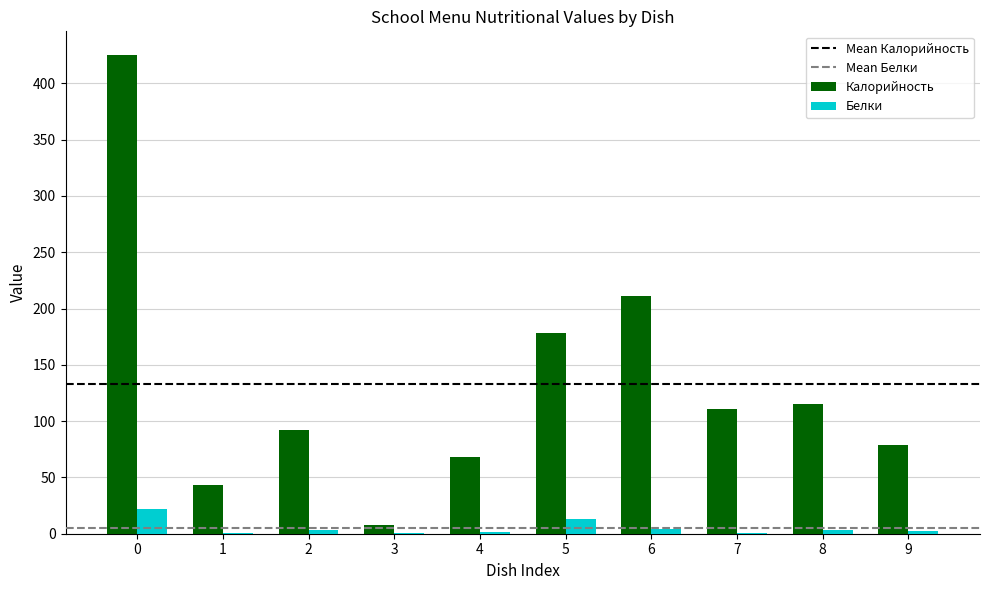

Which series has the widest spread of values?

Калорийность